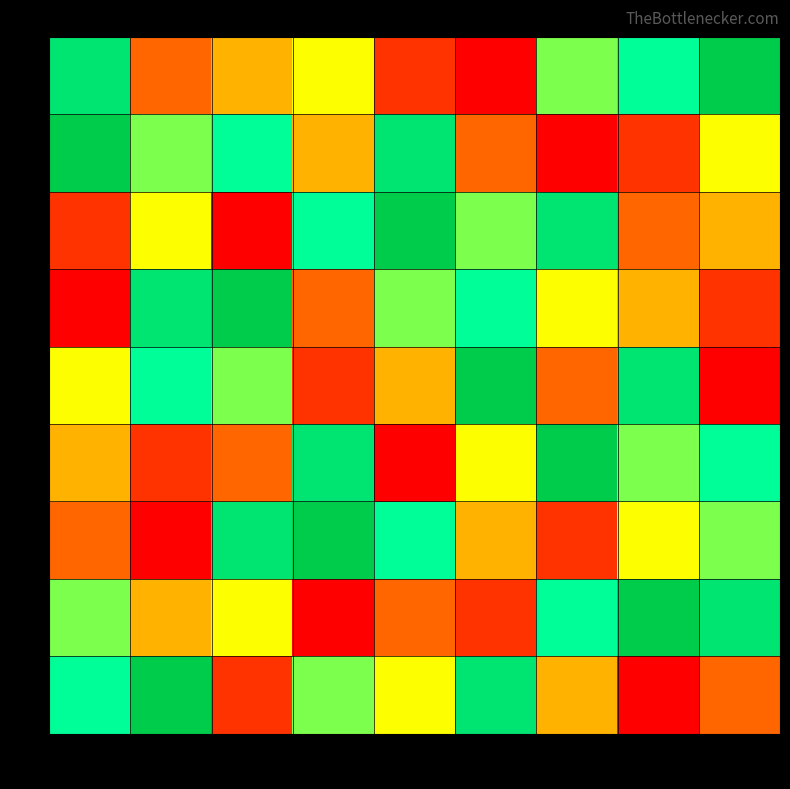

Which has a higher value, 9 or 2?

2